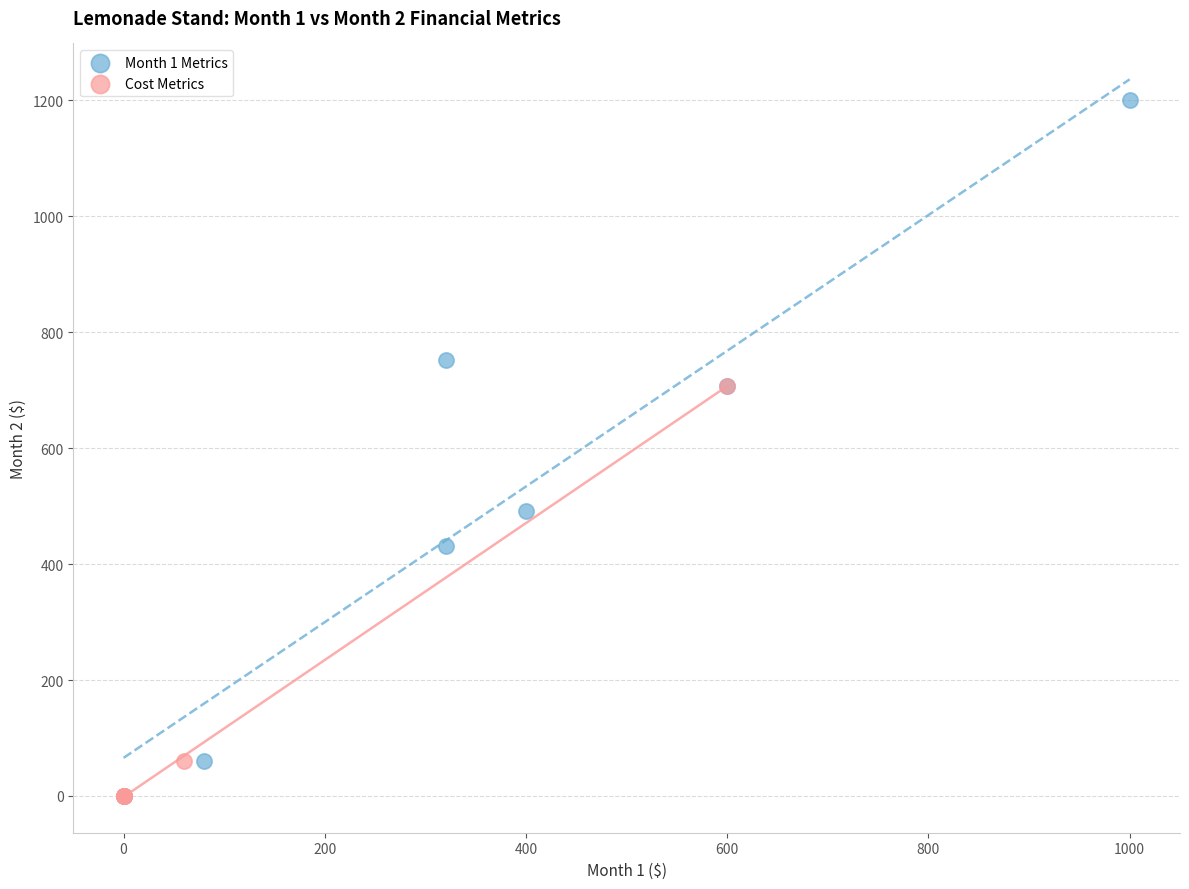

Which series has the widest spread of Y values?

Month 1 Metrics